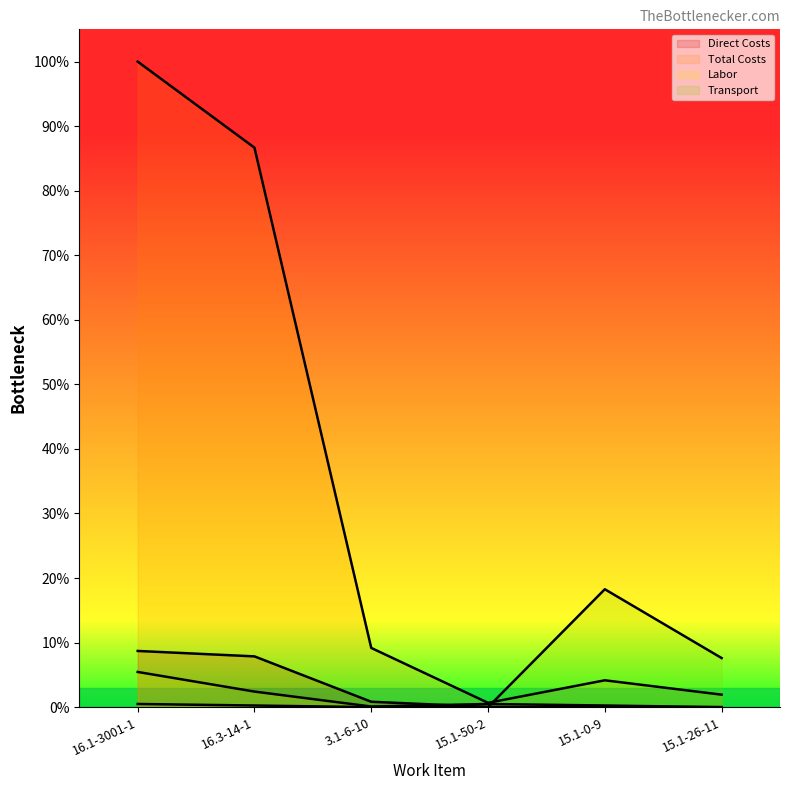

List the series in order of their peak value, highest first.

Total Costs, Transport, Direct Costs, Labor